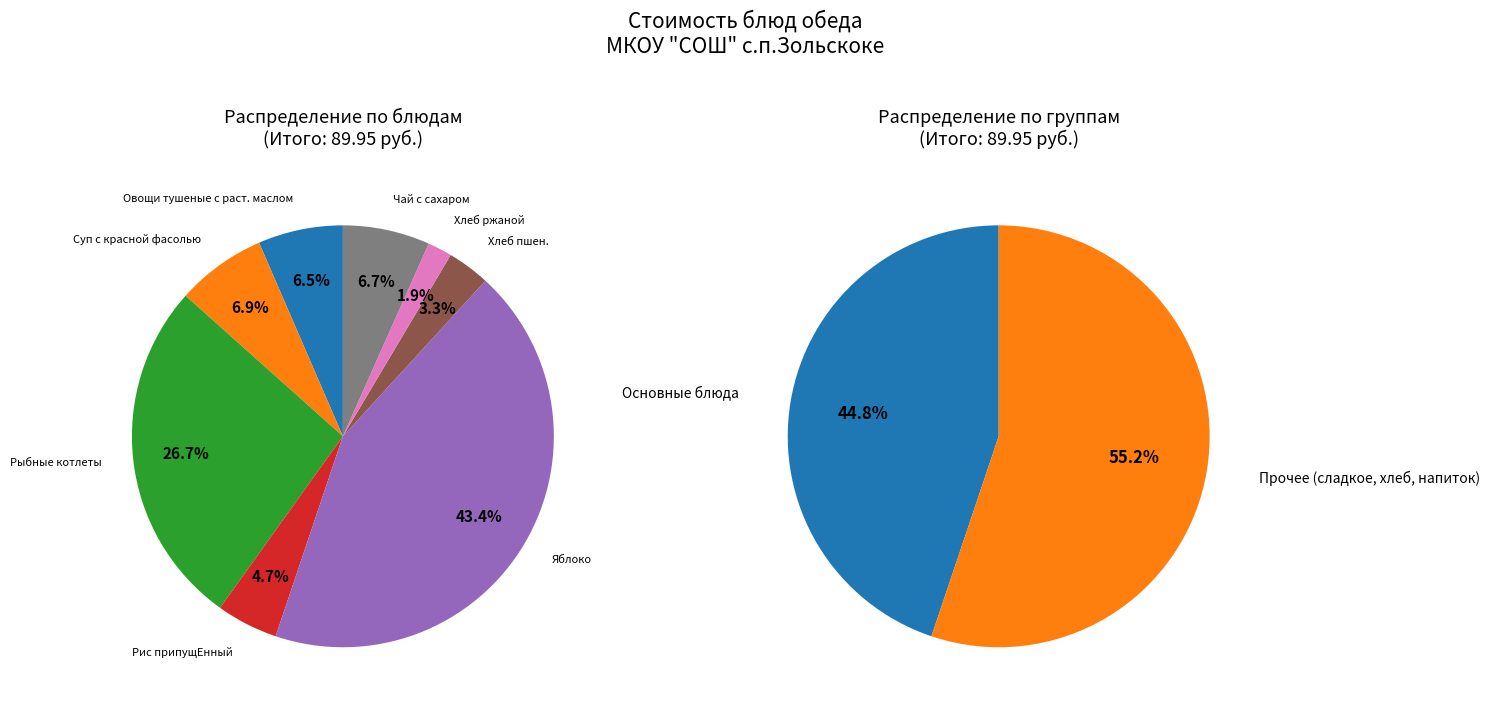

How many segments does this pie chart have?

8